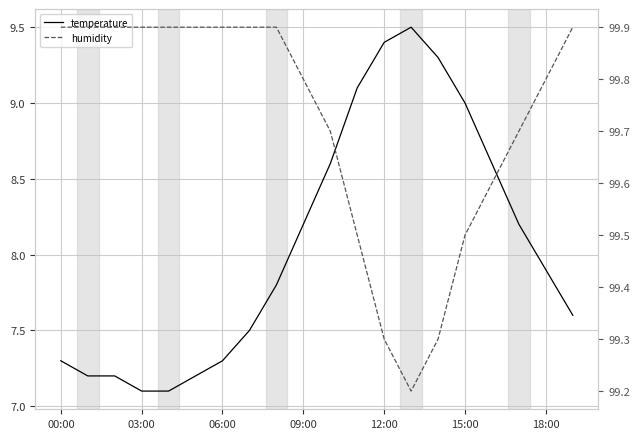

What is the difference between the highest and lowest values at 09:00?

91.6